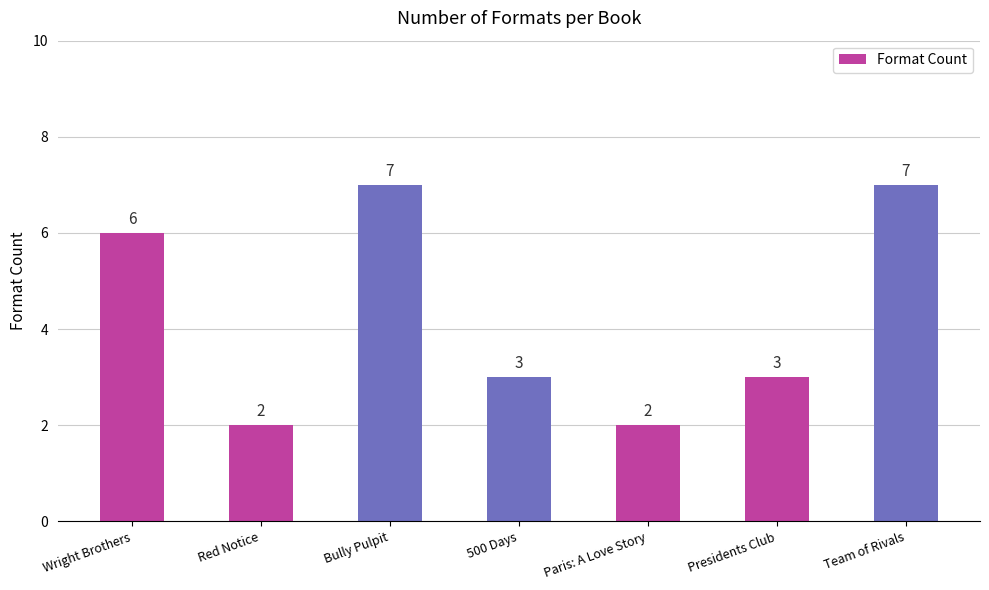

What is the value of the 4th bar from the left?

3